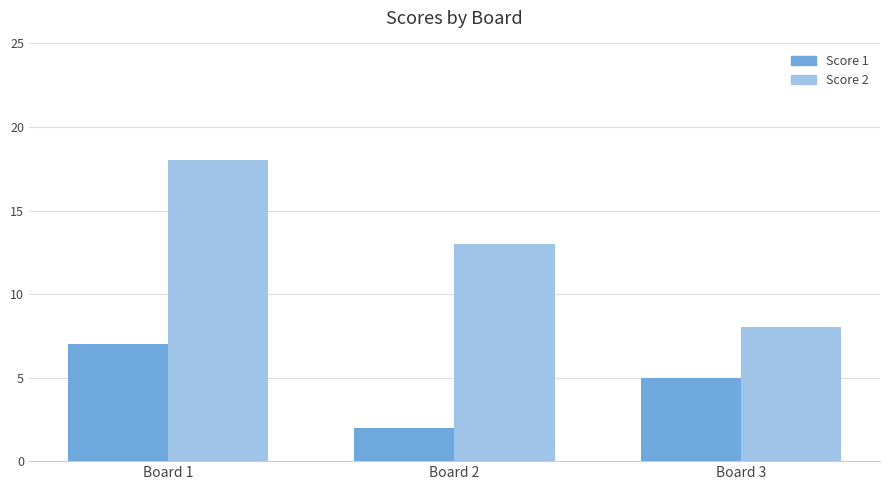

Which label corresponds to the smallest value in the chart?

Board 2